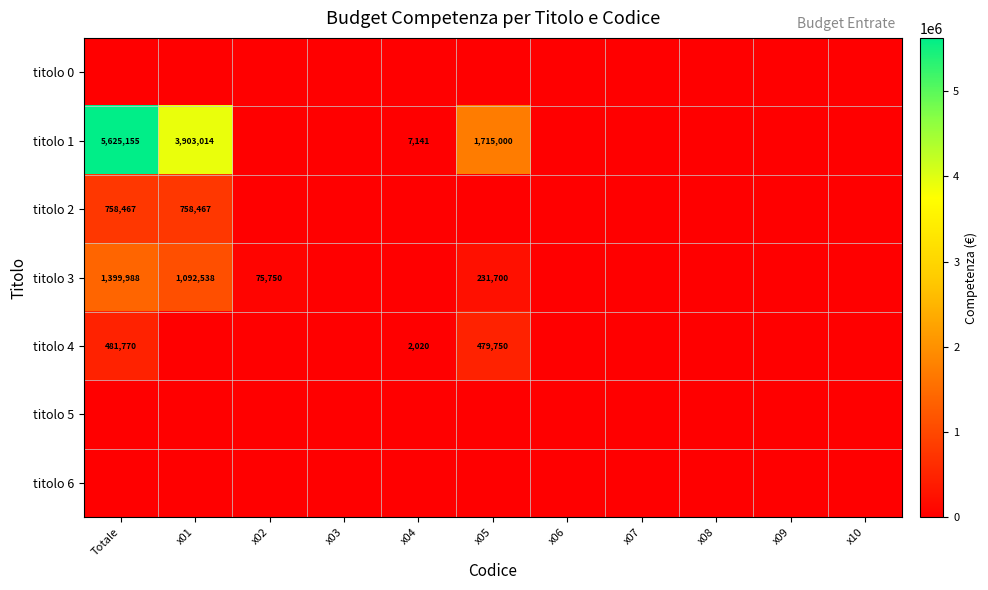

True or false: titolo 4 has a value of 209444.7 at x01.

False